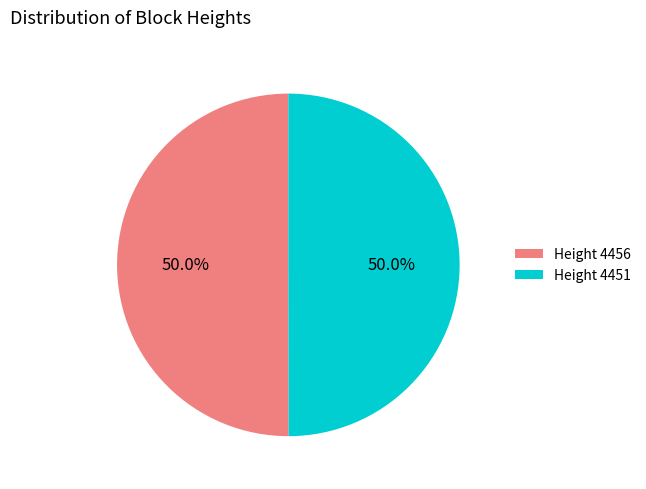

To the nearest percent, what percentage of the pie is Height 4456?

50%